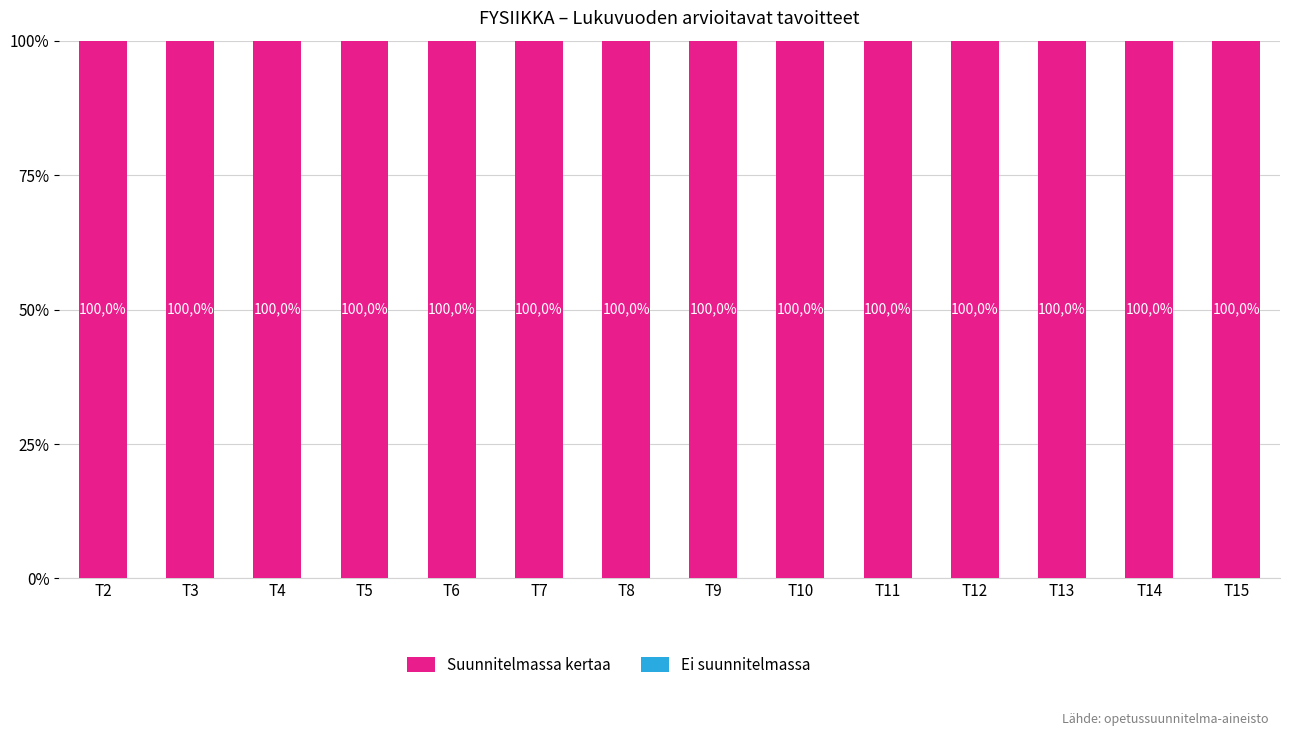

Reading left to right, transcribe all the data shown in this chart.

Suunnitelmassa kertaa: T2=100	T3=100	T4=100	T5=100	T6=100	T7=100	T8=100	T9=100	T10=100	T11=100	T12=100	T13=100	T14=100	T15=100
Ei suunnitelmassa: T2=0	T3=0	T4=0	T5=0	T6=0	T7=0	T8=0	T9=0	T10=0	T11=0	T12=0	T13=0	T14=0	T15=0